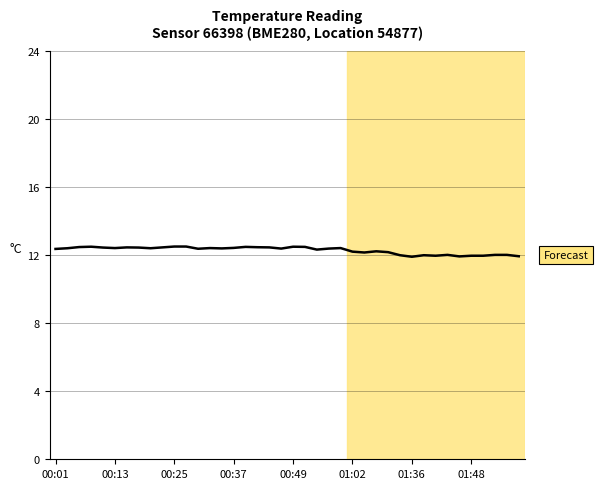

What is the greatest value displayed?

12.5